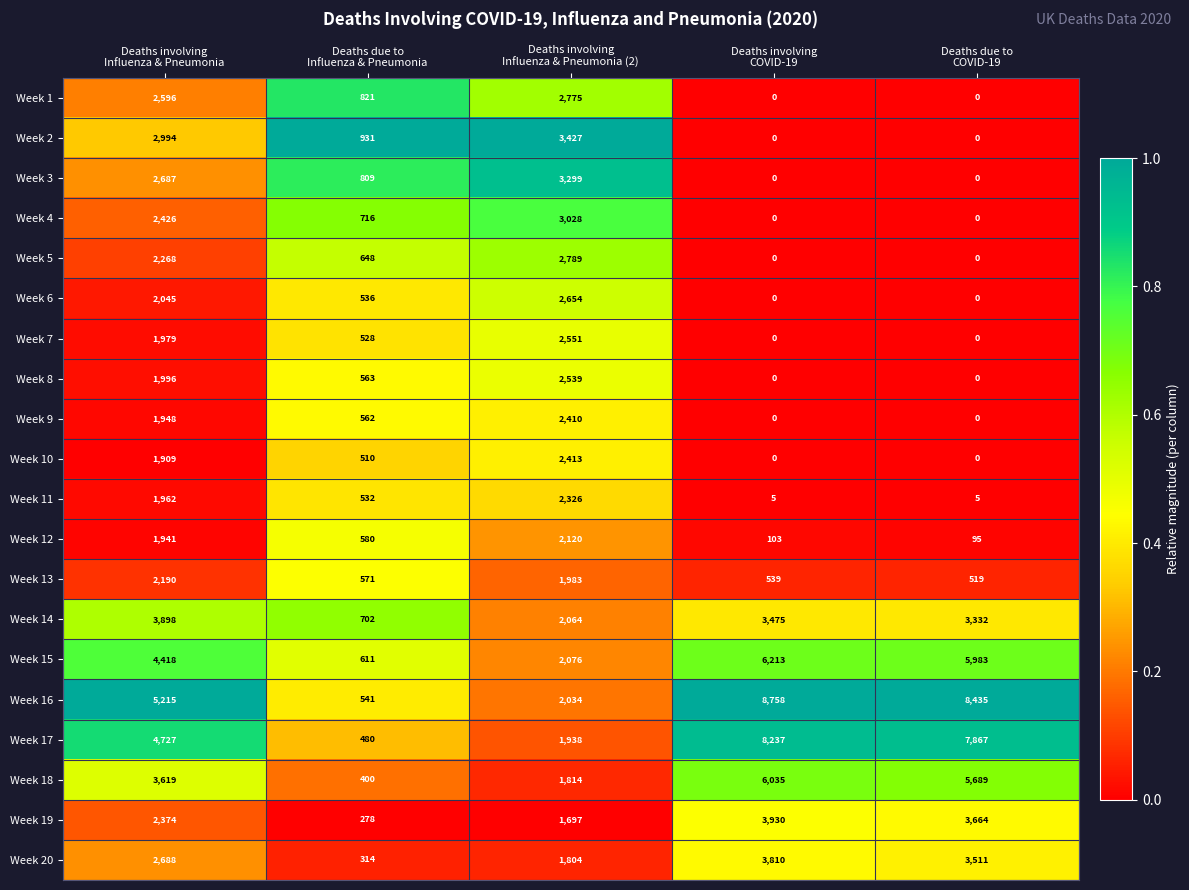

What is the total value across all series at Deaths involving
COVID-19?

41105